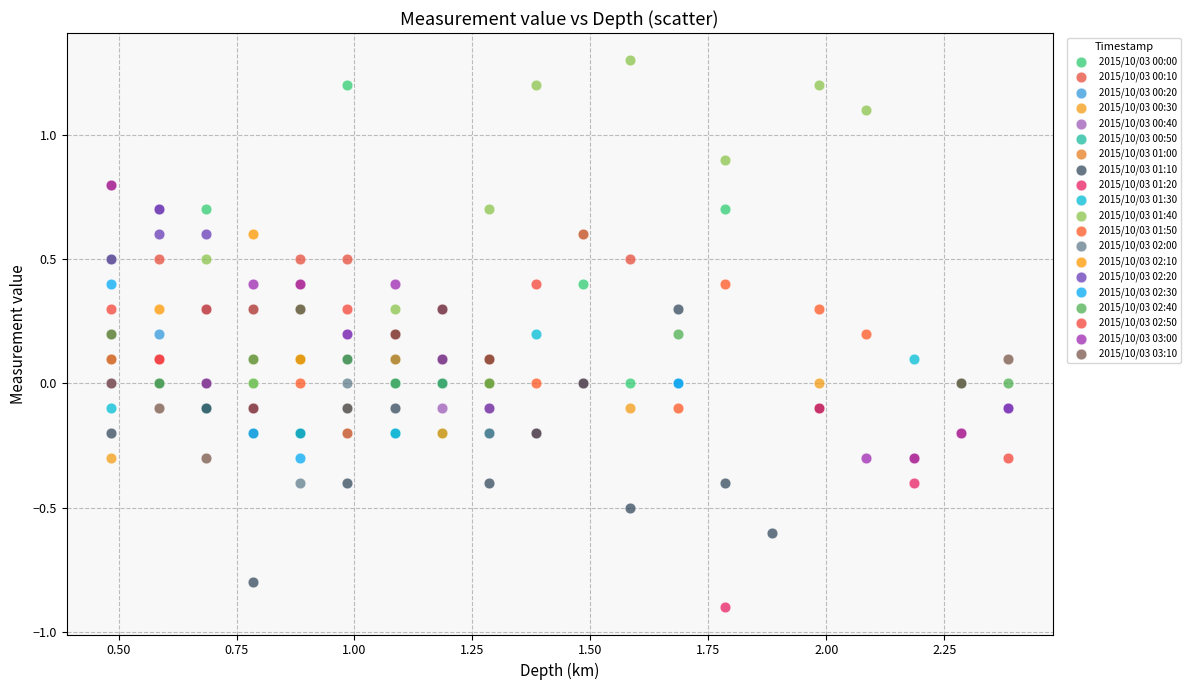

Which series has the largest Y range (max minus min)?

2015/10/03 00:00